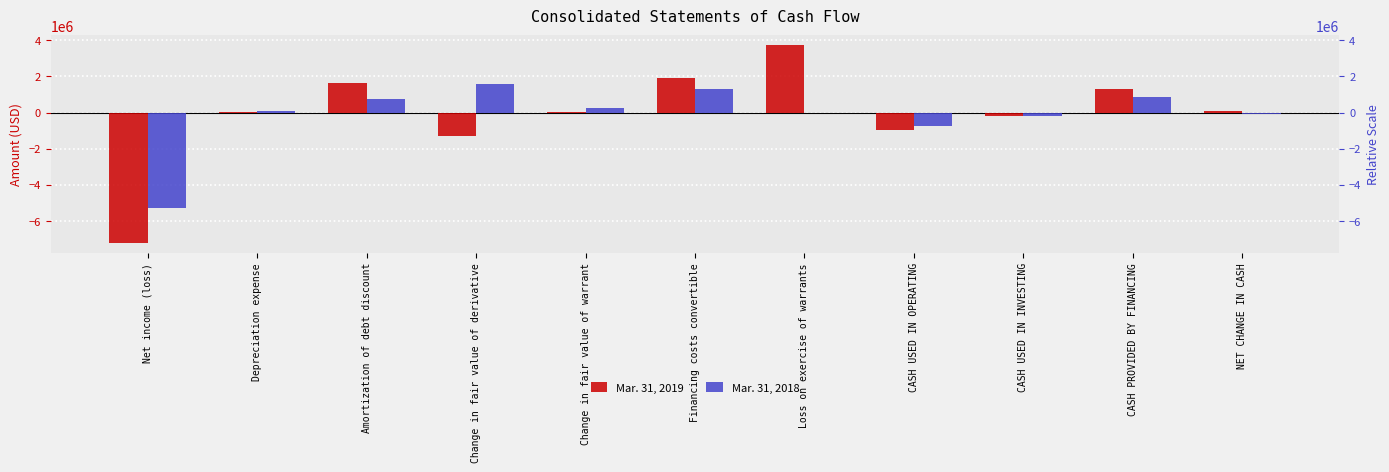

How many groups of bars are there?

11